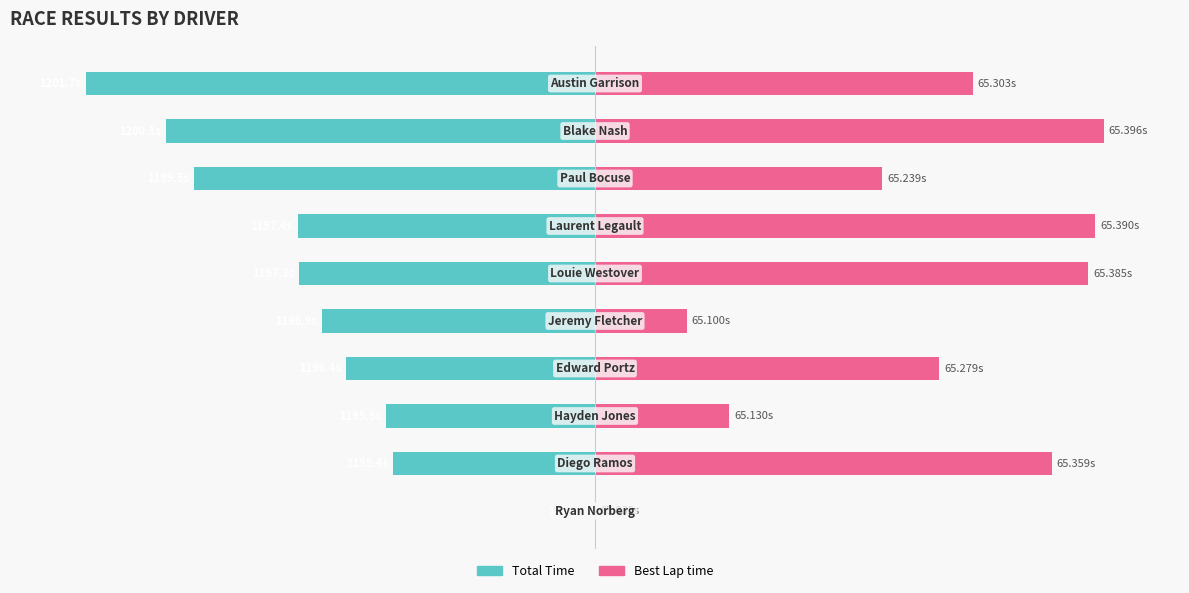

The Total Time series shows -22.7 at 5. True or false?

False